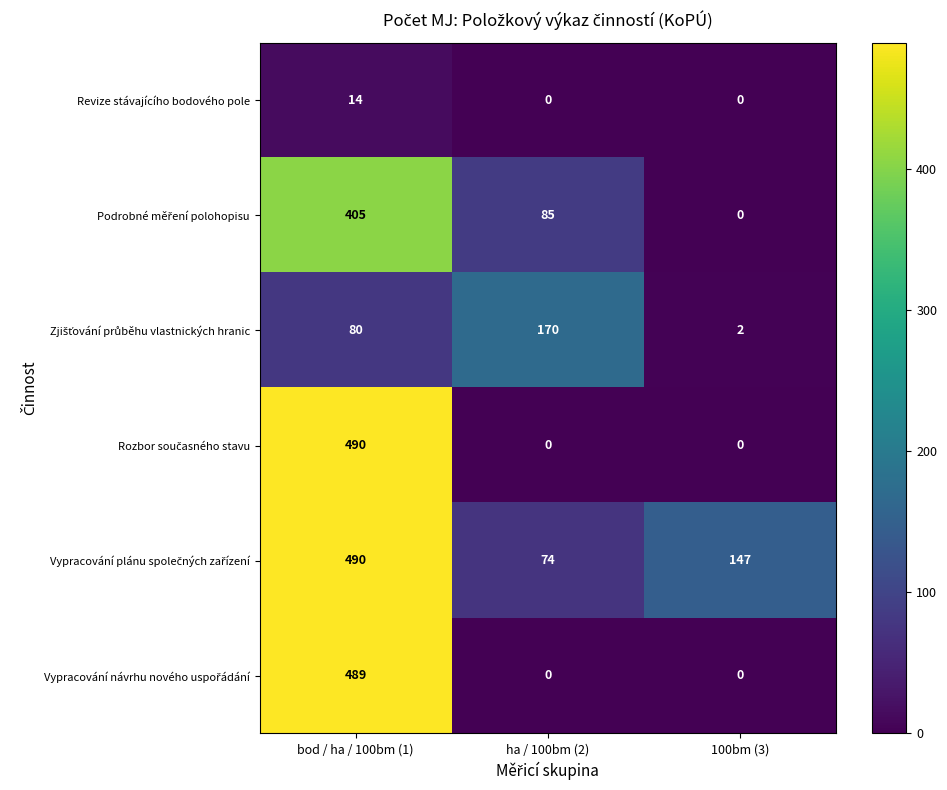

The Revize stávajícího bodového pole series shows 19 at bod / ha / 100bm (1). True or false?

False